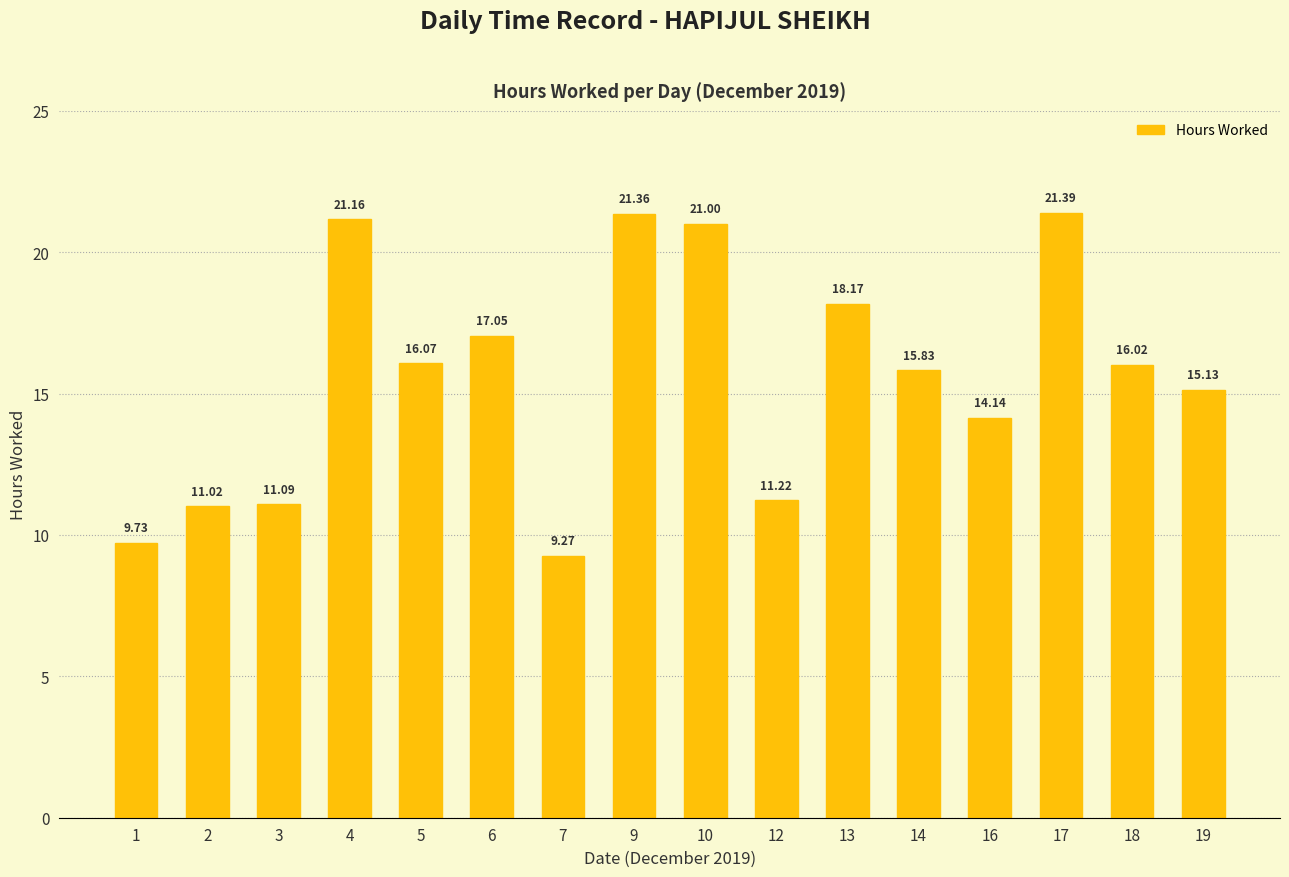

What is the sum of the values at 18 and 7?

25.3